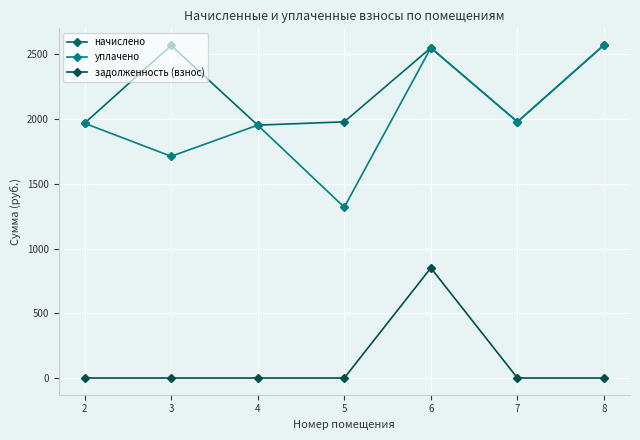

How many interior local valleys does the уплачено series have?

3